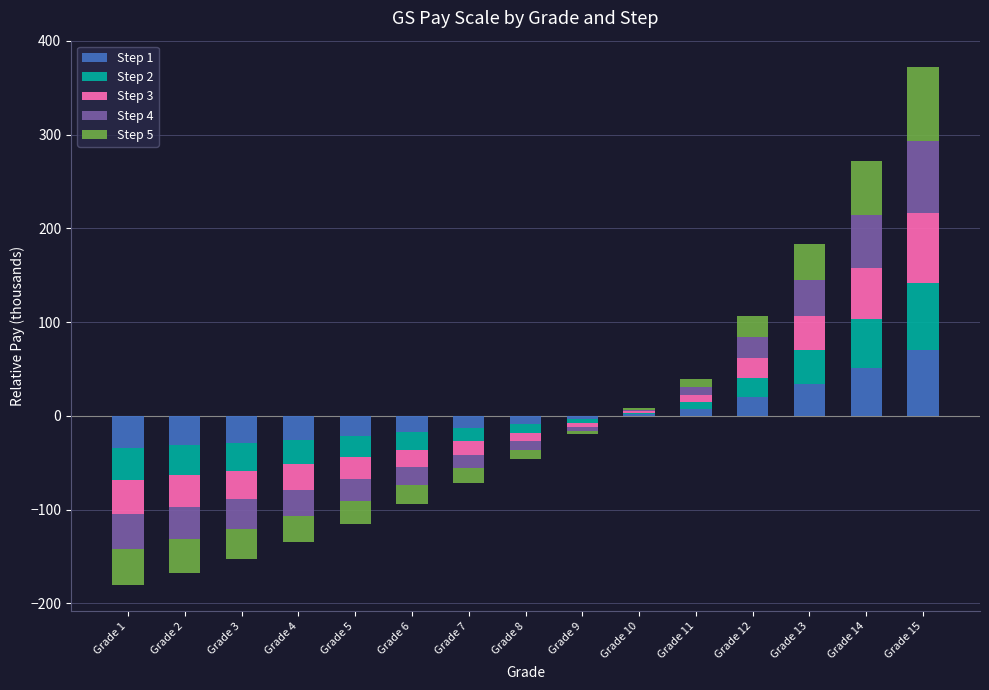

What is the total value across all series at Grade 9?

-19.8